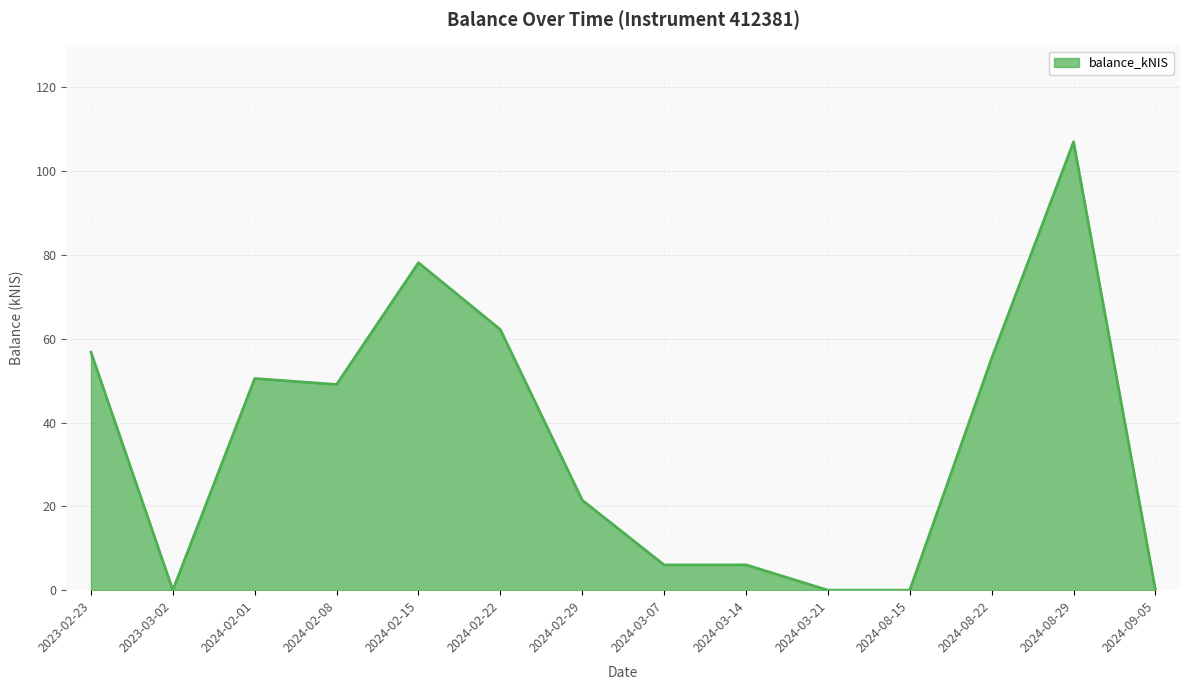

True or false: the data shows 21.5 at 2024-02-29.

True